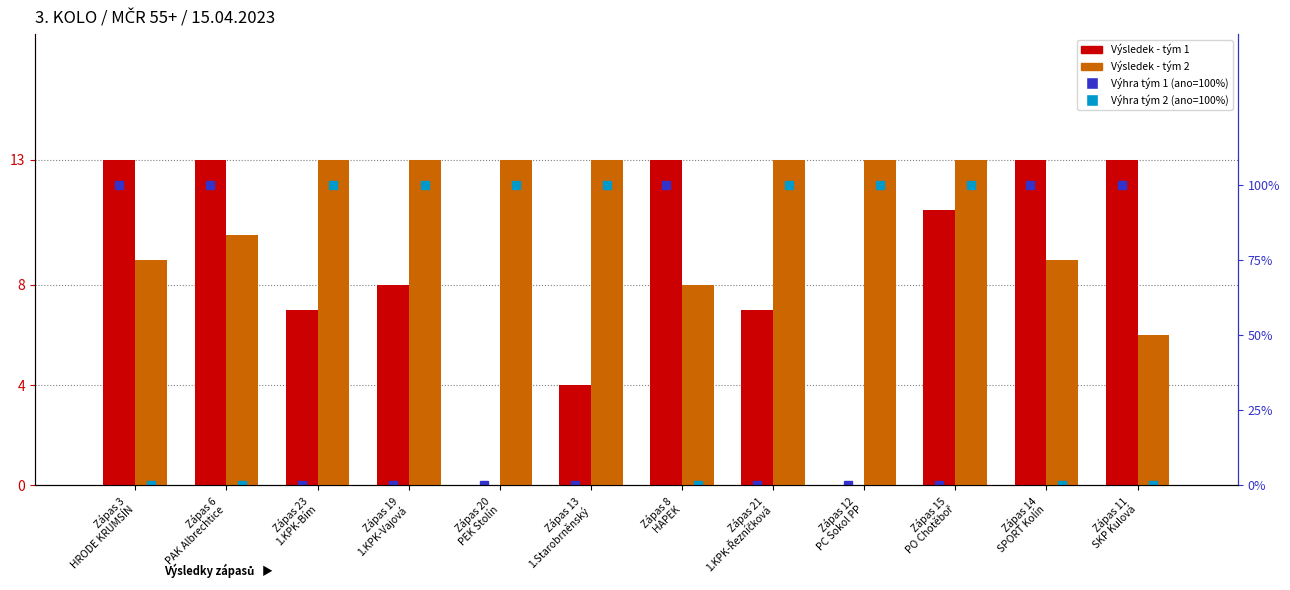

At which category does the chart reach its minimum across all series?

Zápas 20
PEK Stolín